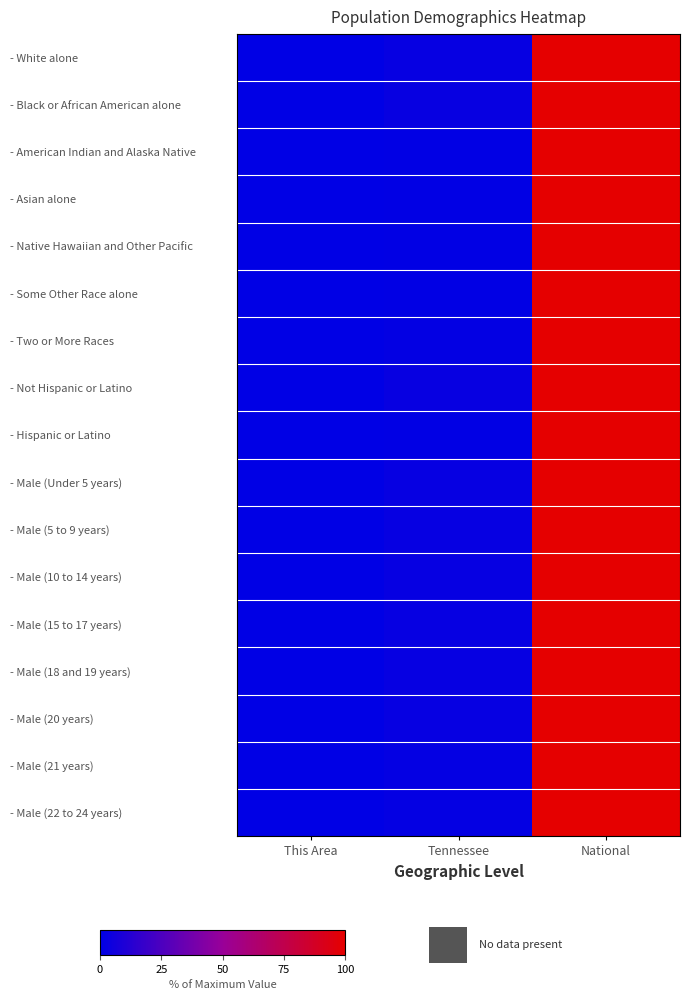

What is the total value across all series at Tennessee?

27.6